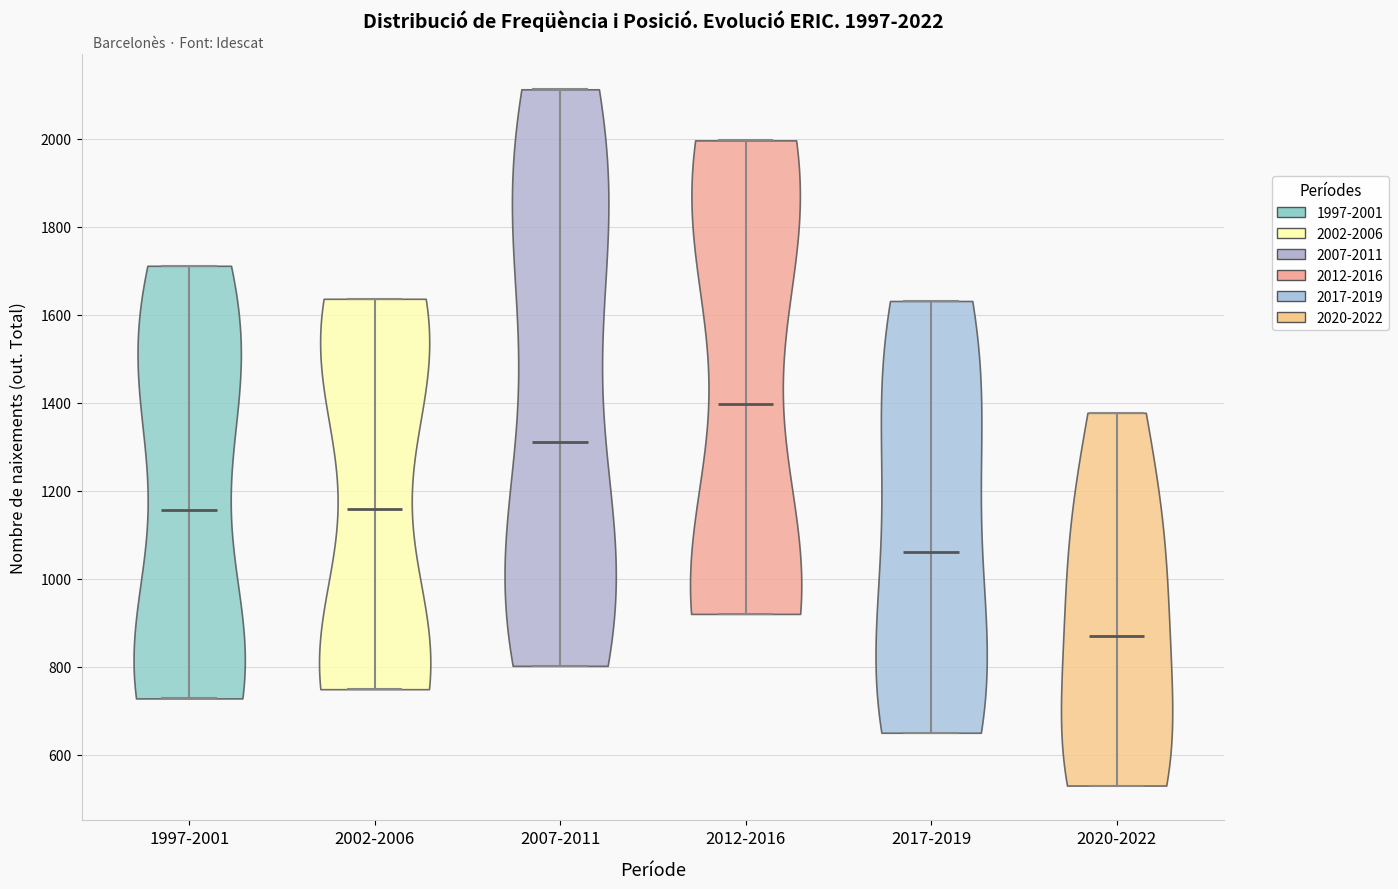

Which violin has the lowest median line?

2020-2022